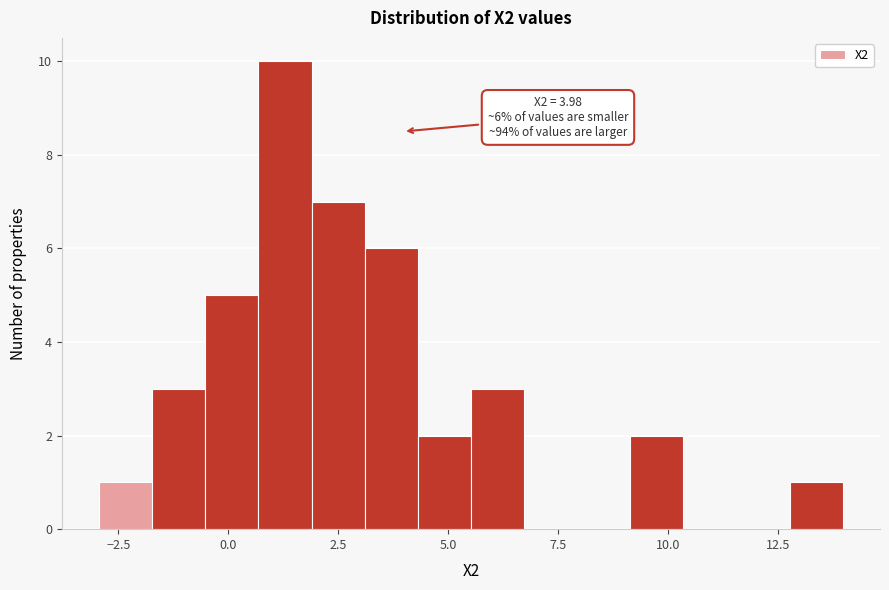

Around what value on the x-axis is the tallest bar? Give the approximate position of its centre, as read against the axis.

1.5